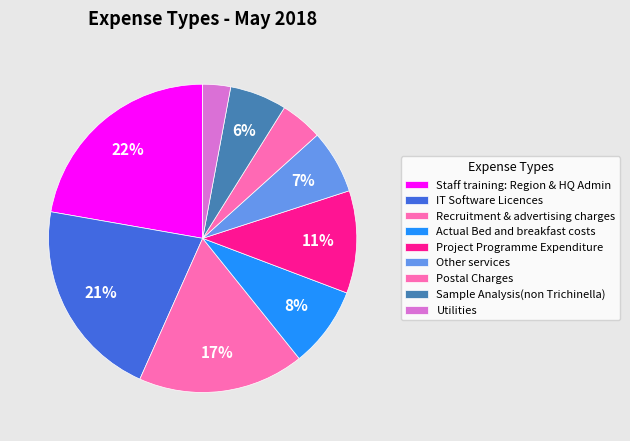

Count the number of slices in the pie.

9